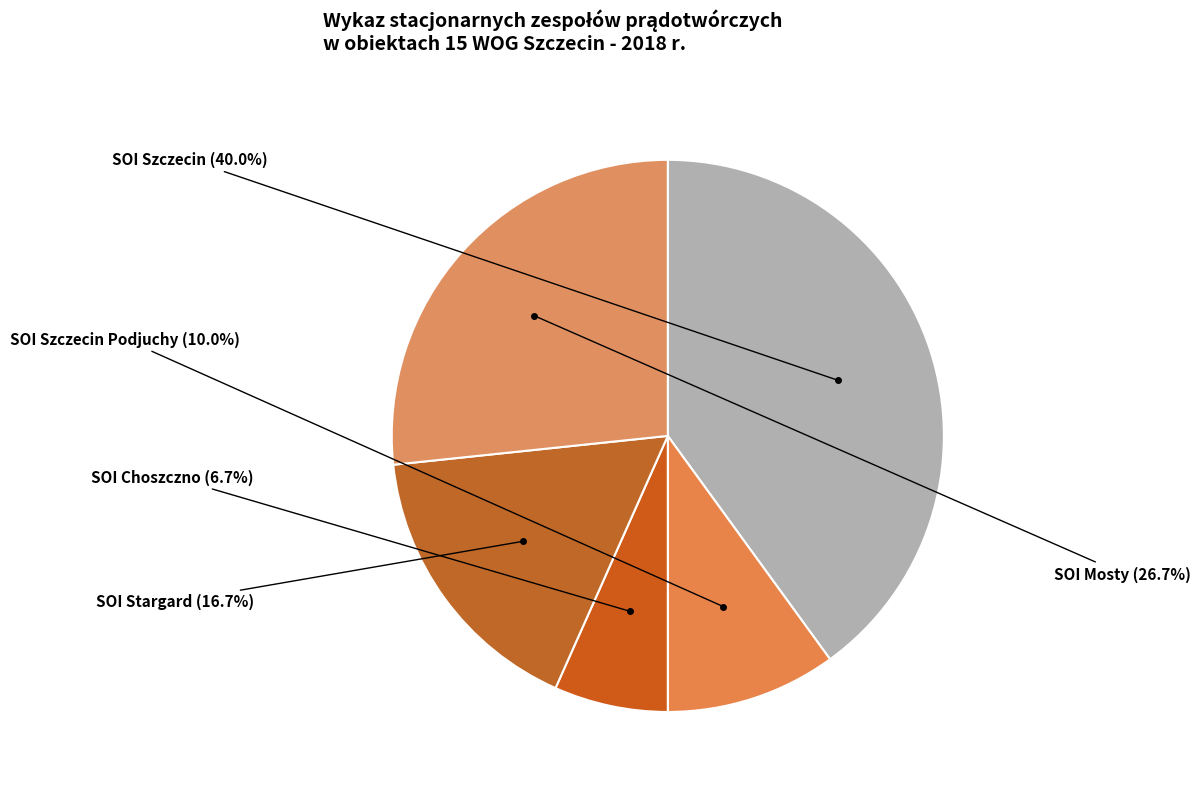

How many slices are in this pie chart?

5